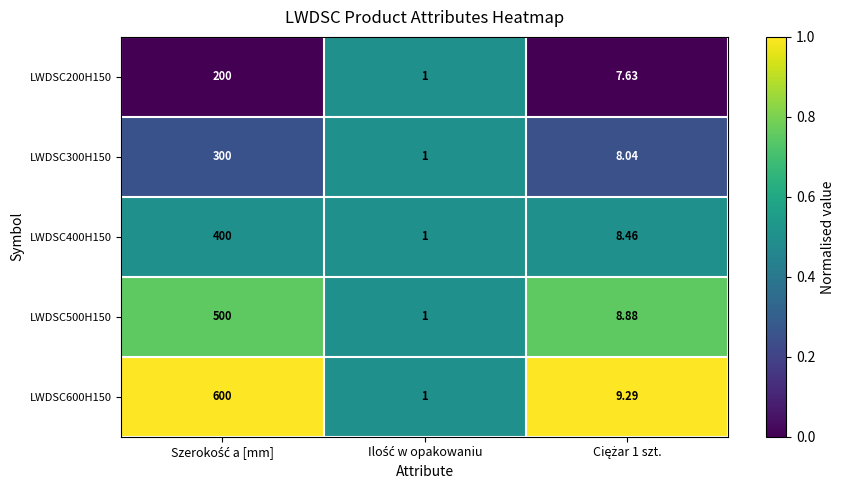

Count the number of data series in this chart.

5